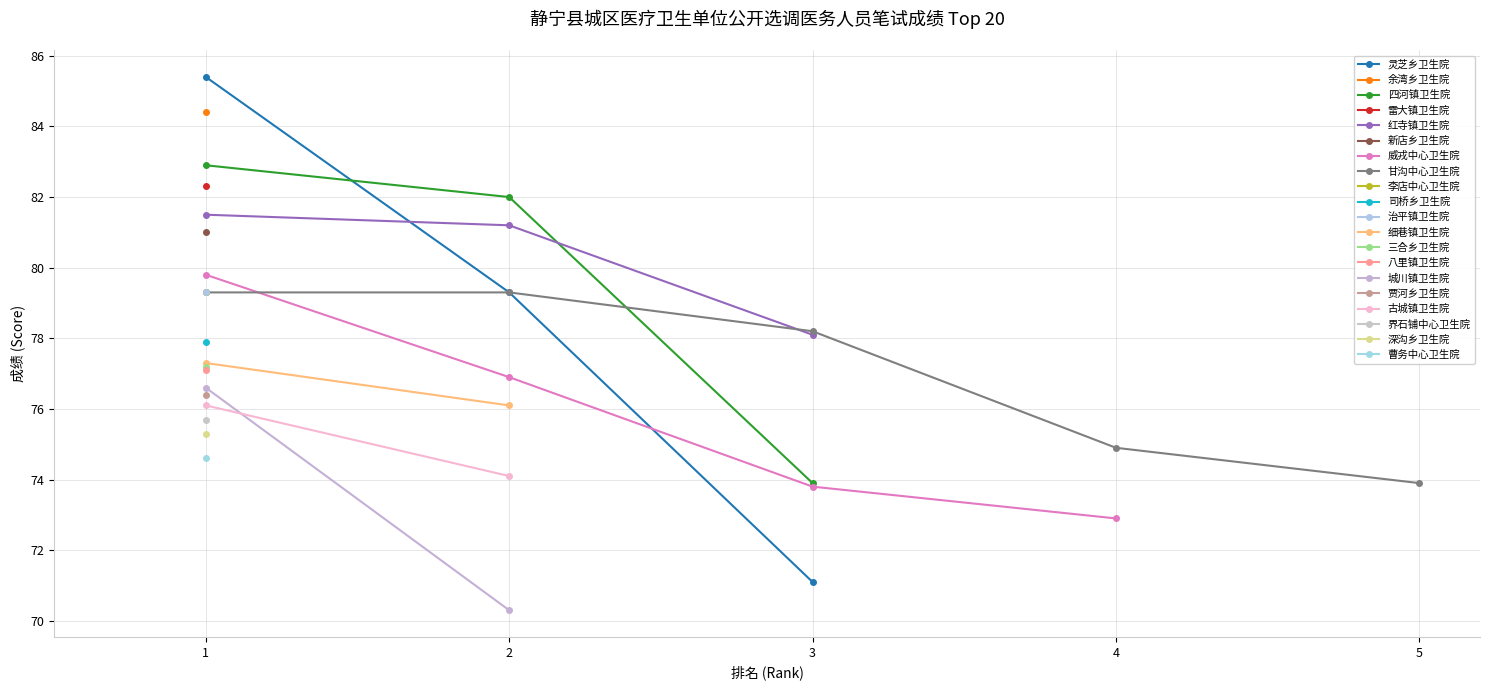

What is the maximum value for 灵芝乡卫生院?

85.4